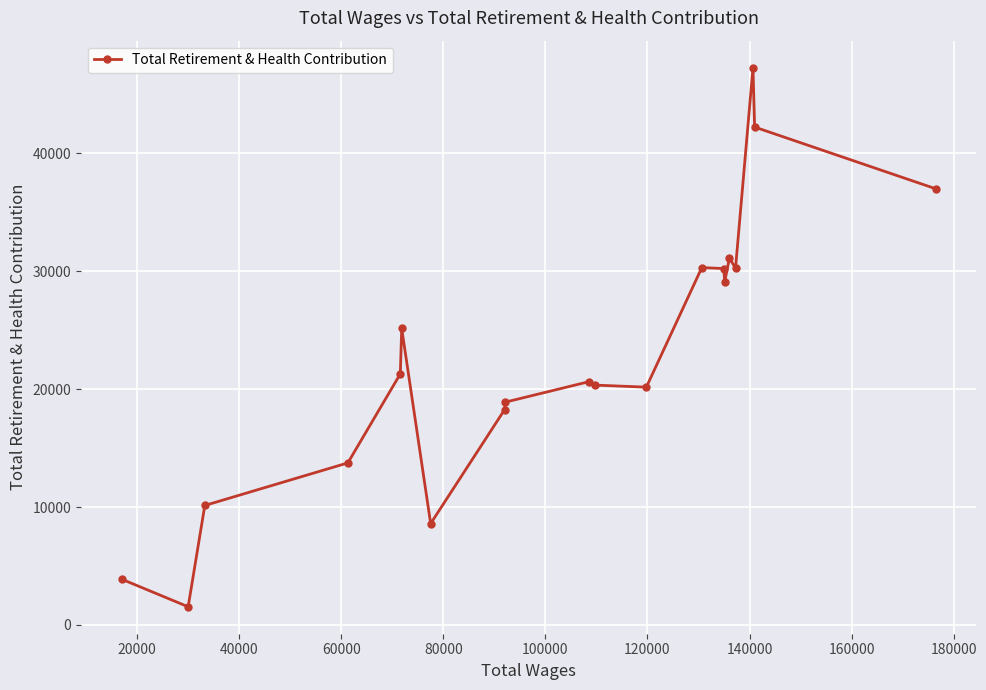

What is the value of the 17th point from the left?

30258